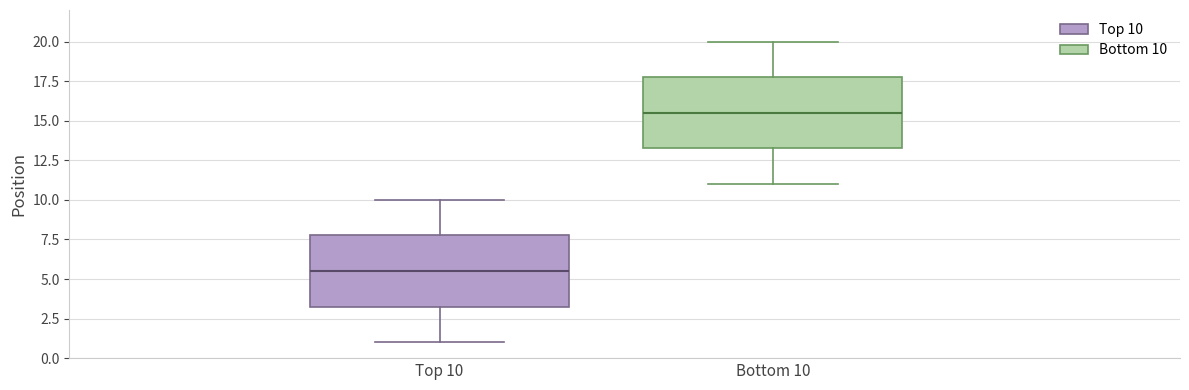

Reading left to right, read every box against the y-axis: the position of its median line, the range the box covers, and the ends of its whiskers. The values are not printed on the chart, so give them approximately, as read against the axis.

Top 10: median 5.5, box 3.5 to 8.0, whiskers 1.0 to 10.0
Bottom 10: median 15.5, box 13.5 to 18.0, whiskers 11.0 to 20.0